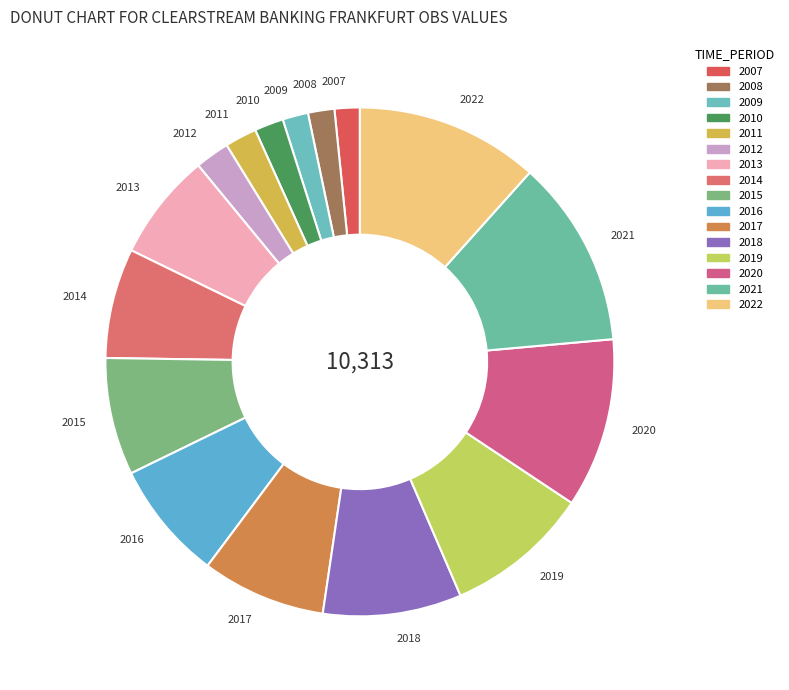

Do 2019 and 2010 together represent more than half of the pie?

No